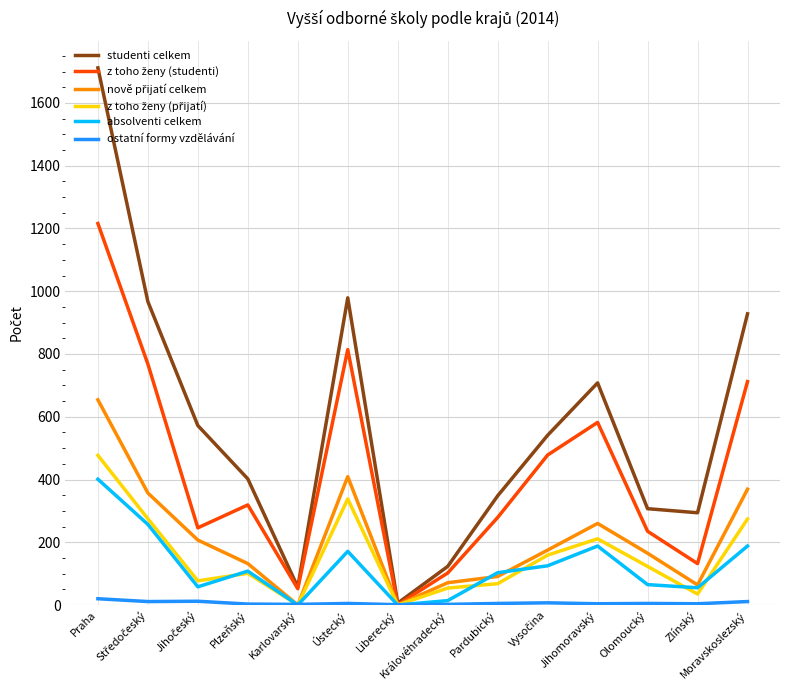

Which series has the largest range (max minus min)?

studenti celkem